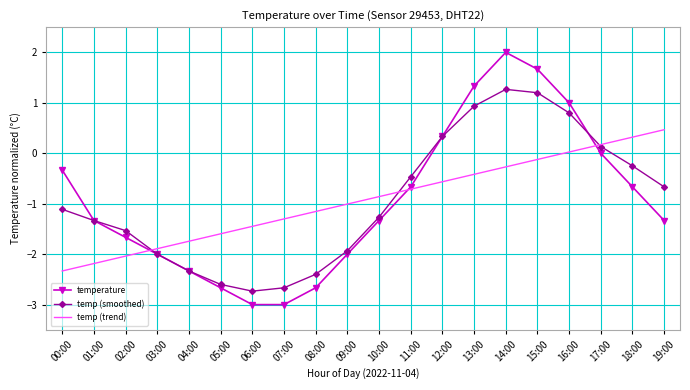

How many positive values does the temp (trend) series have?

4